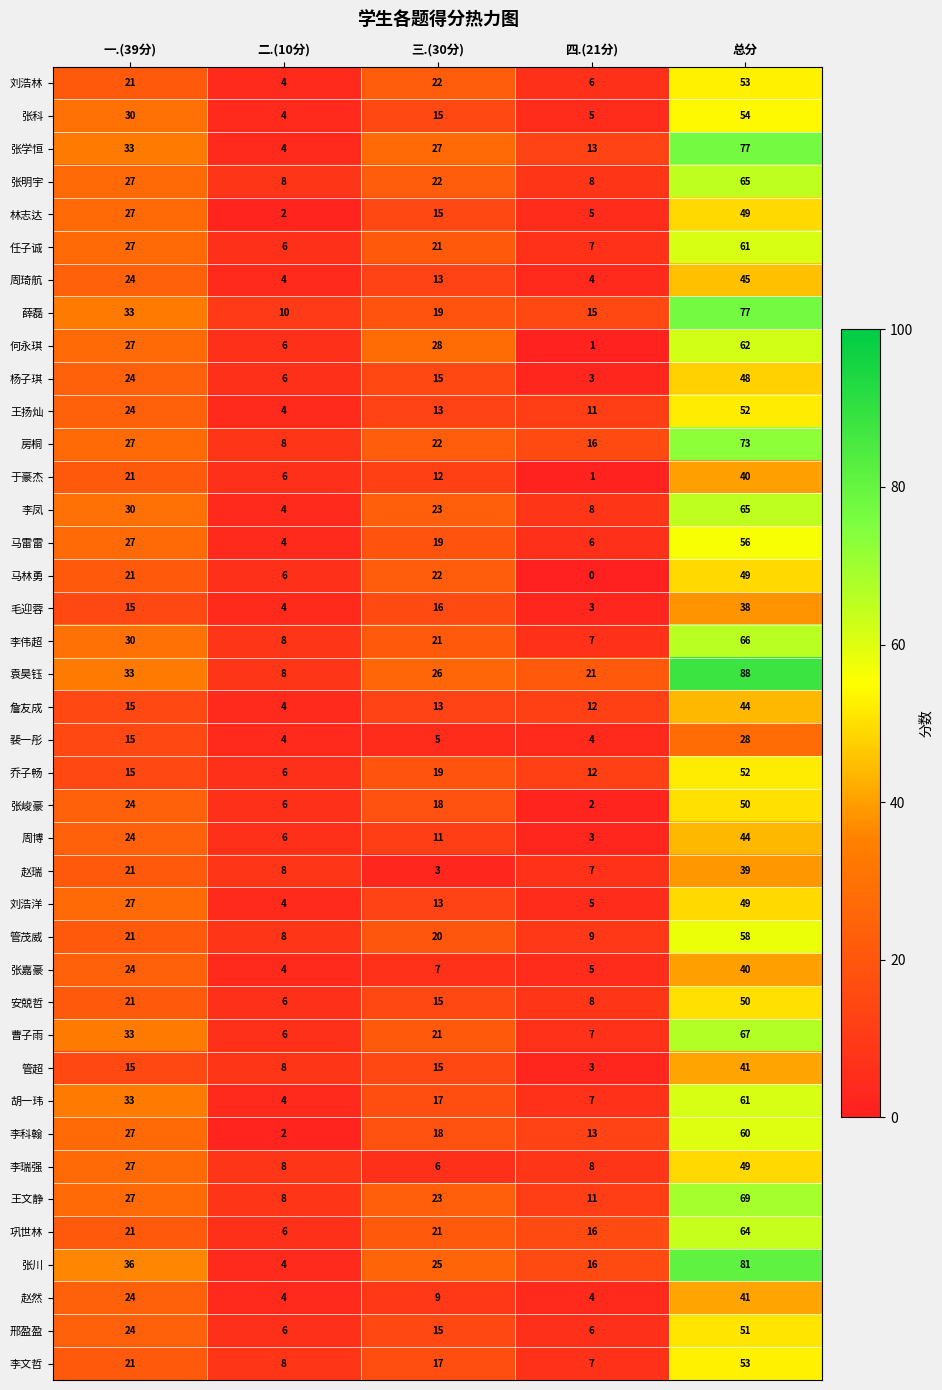

What is the sum of all 赵瑞 values?

78